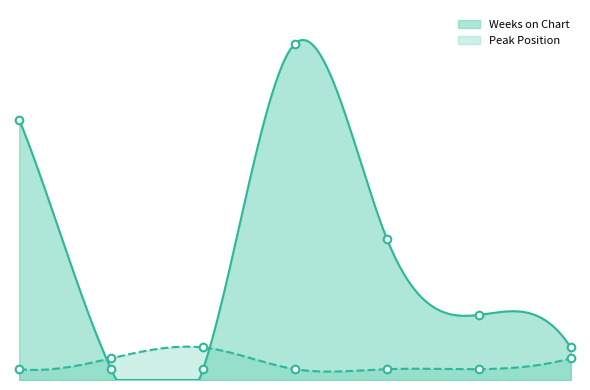

At which category is the sum across all series the highest?

4